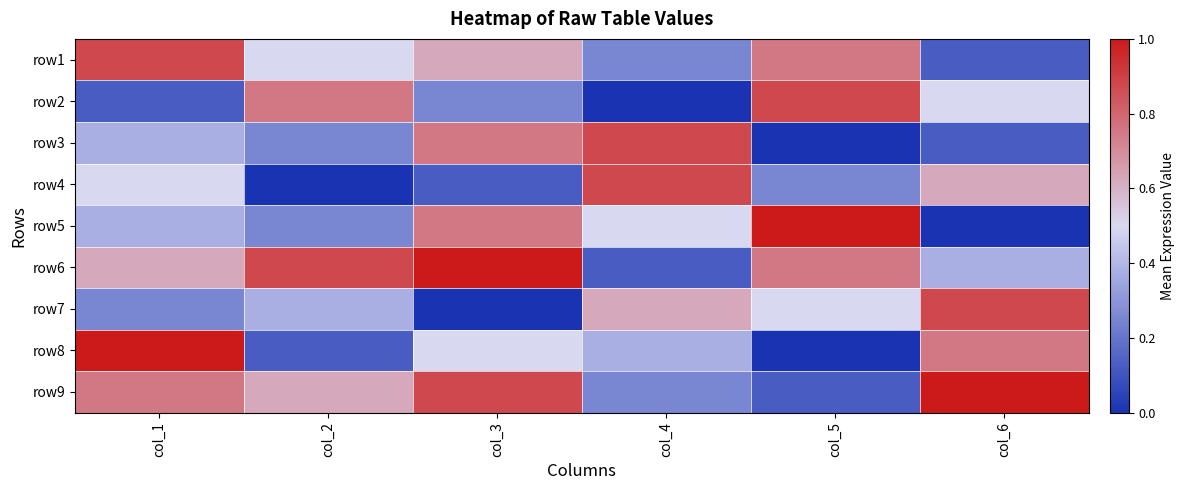

At how many categories does at least one series exceed 0?

6